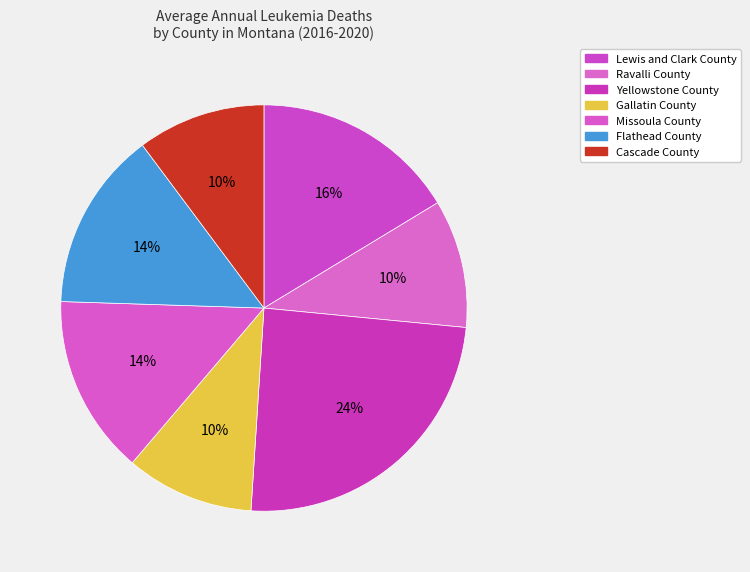

Does Missoula County account for over 50% of the chart?

No